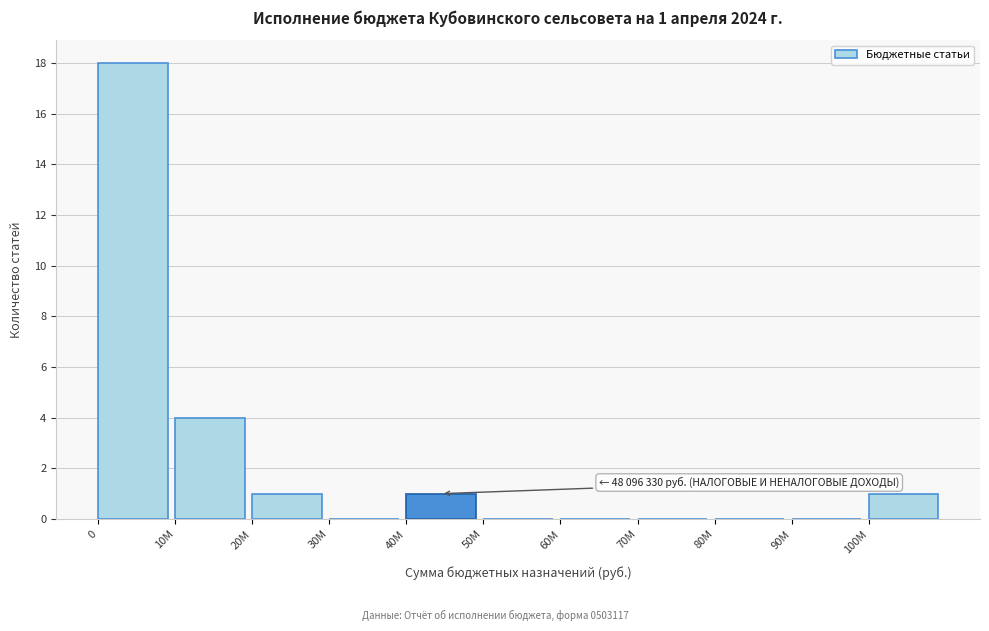

Reading right to left, transcribe all the data shown in this chart.

100M=1	90M=0	80M=0	70M=0	60M=0	50M=0	40M=1	30M=0	20M=1	10M=4	0=18